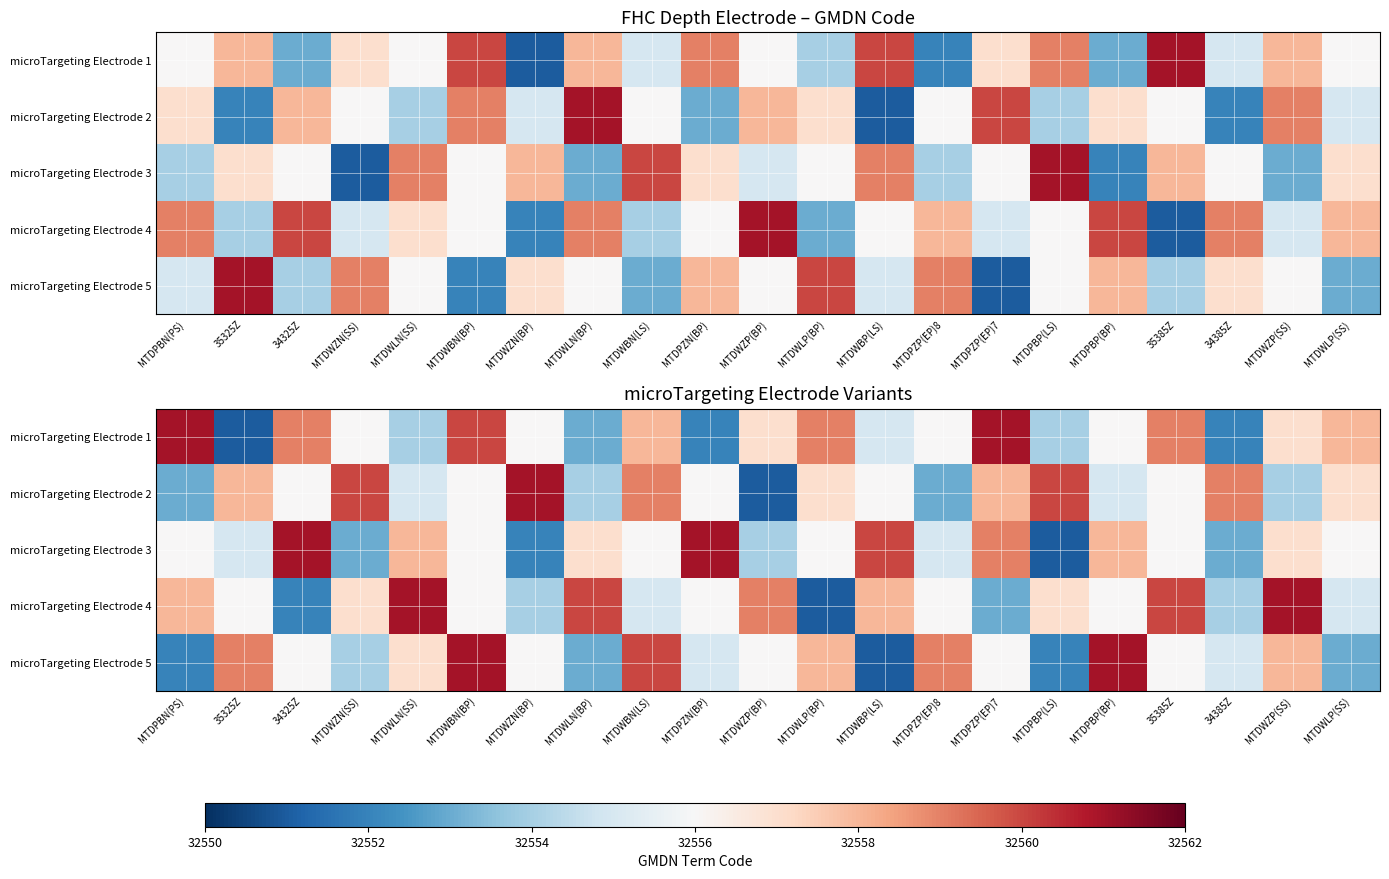

What is the highest value of the microTargeting Electrode 5 series?

32561